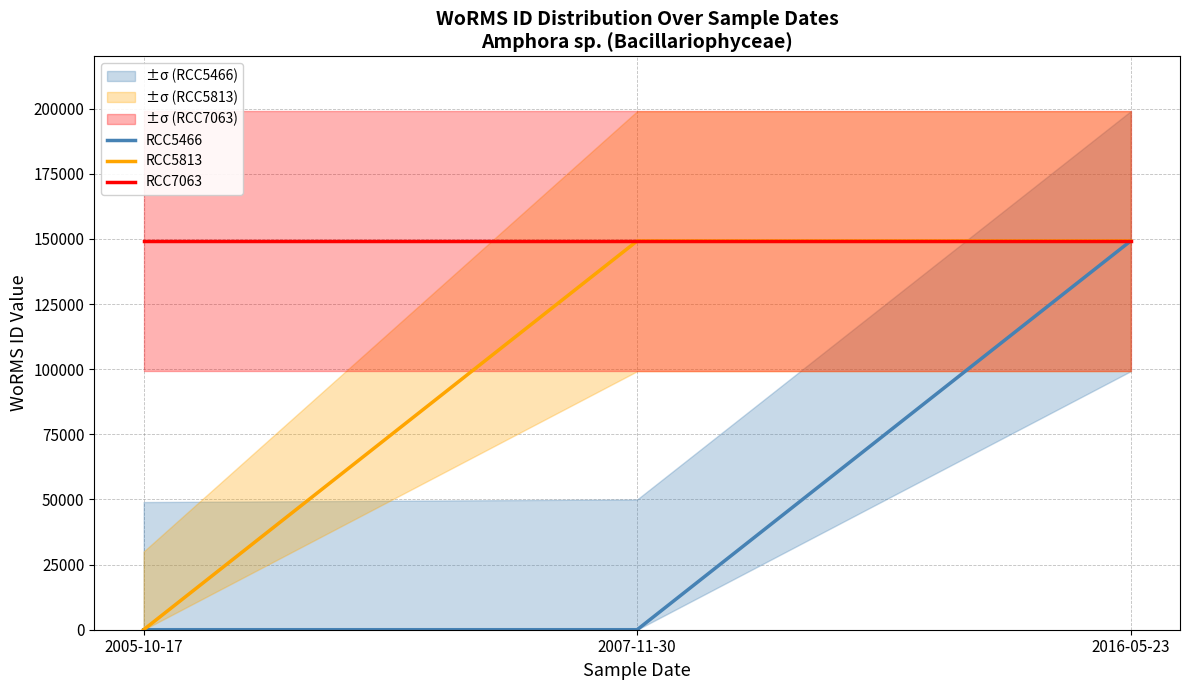

What is the approximate value of RCC5466 at 2016-05-23, to the nearest 10?

149200